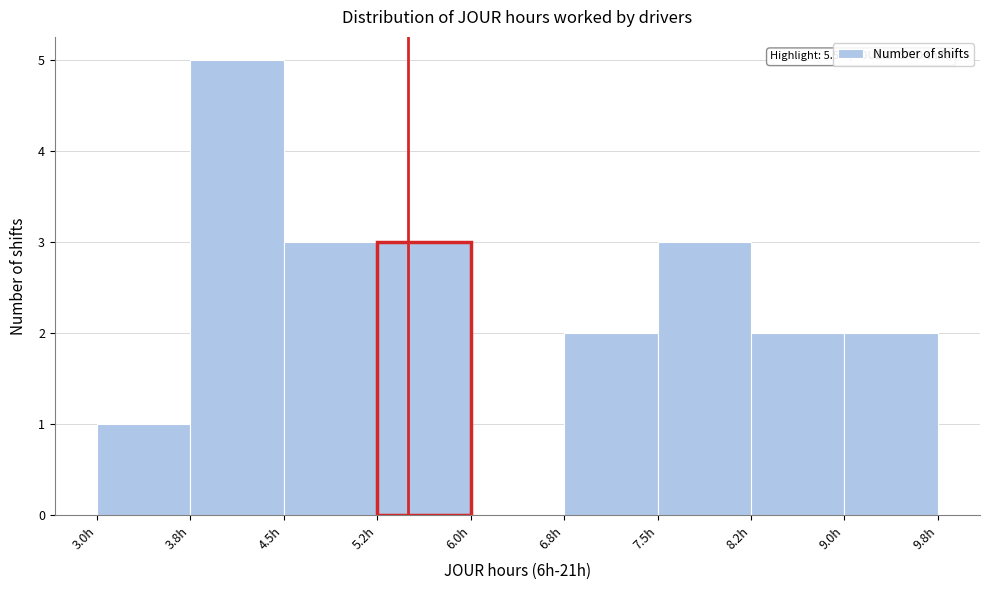

Over which range of the x-axis is the bar tallest?

3.75 to 4.50